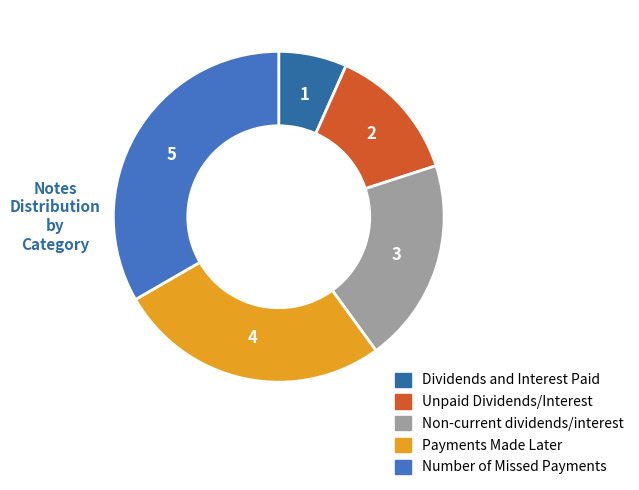

How many slices are in this pie chart?

5